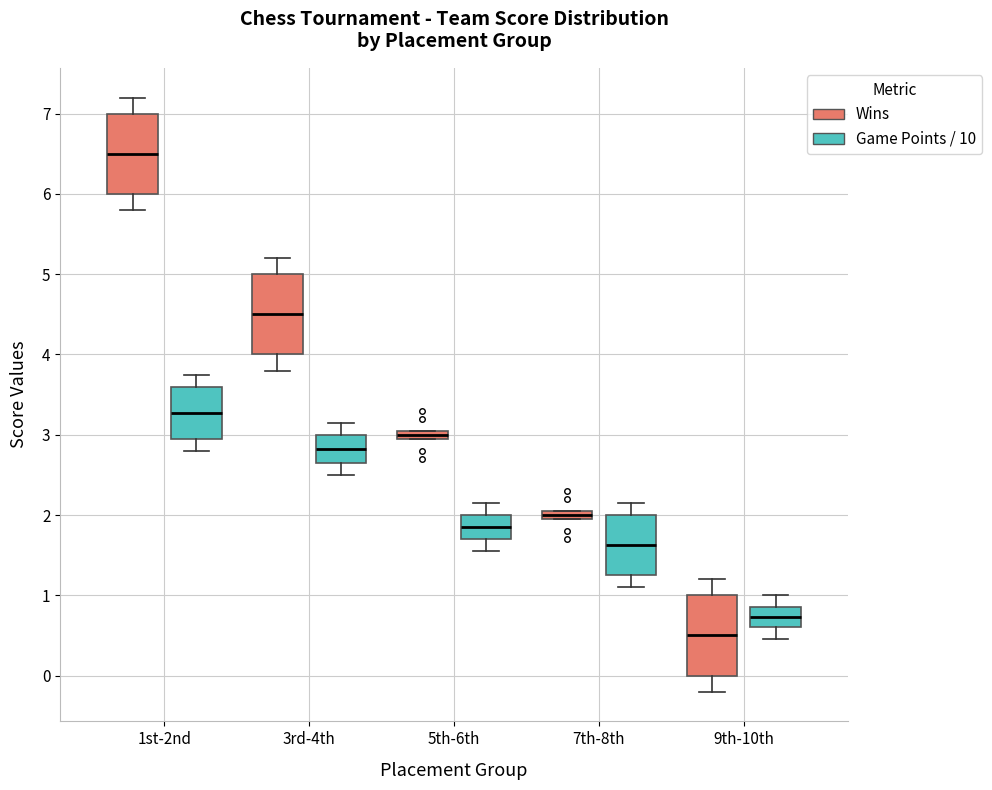

Where is the upper edge of the box for 5th-6th (Wins) on the y-axis? The values are not printed on the chart, so give them approximately, as read against the axis.

3.1